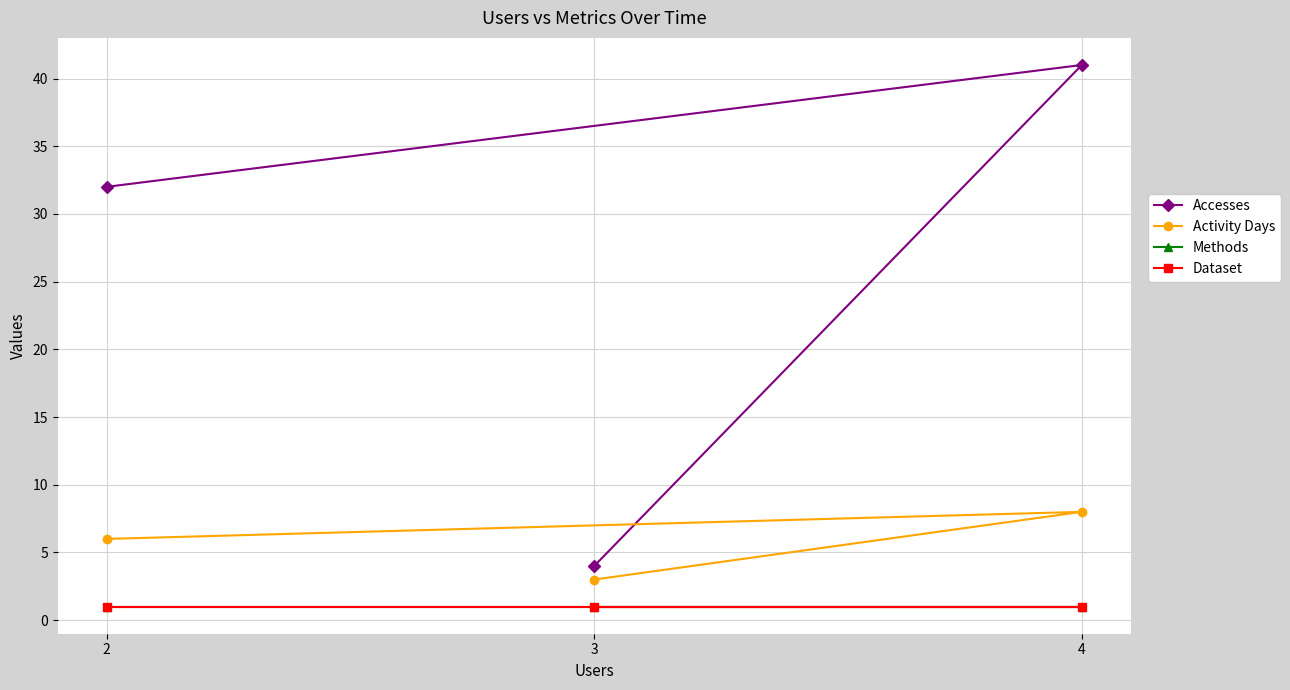

What is the average value of the Accesses series?

26